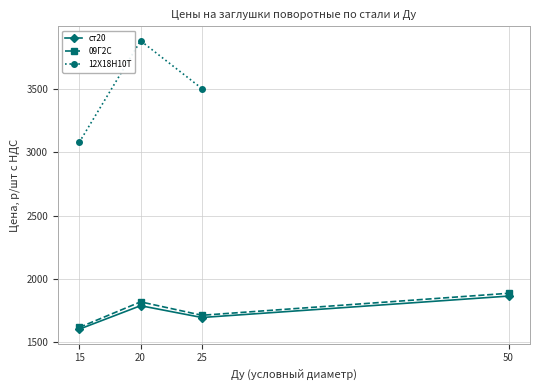

List the labels in order of 09Г2С value, largest first.

50, 20, 25, 15